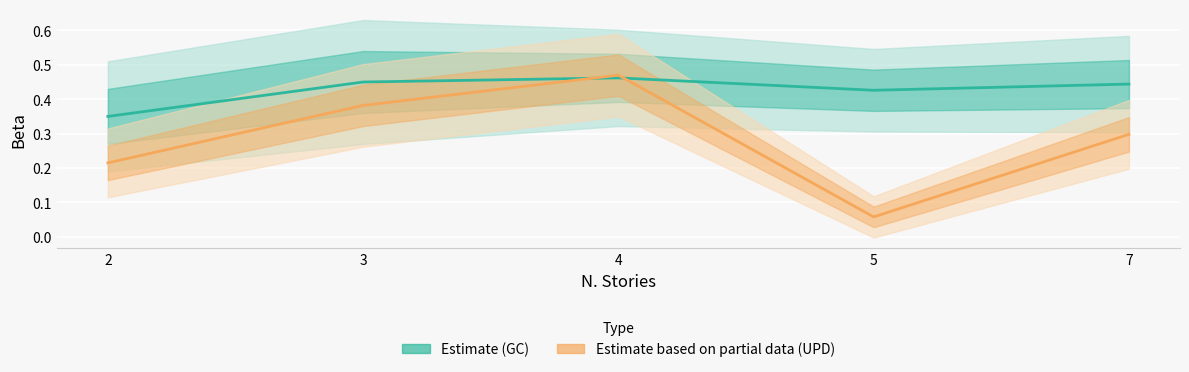

List the labels in order of Estimate based on partial data (UPD) value, smallest first.

5, 2, 7, 3, 4